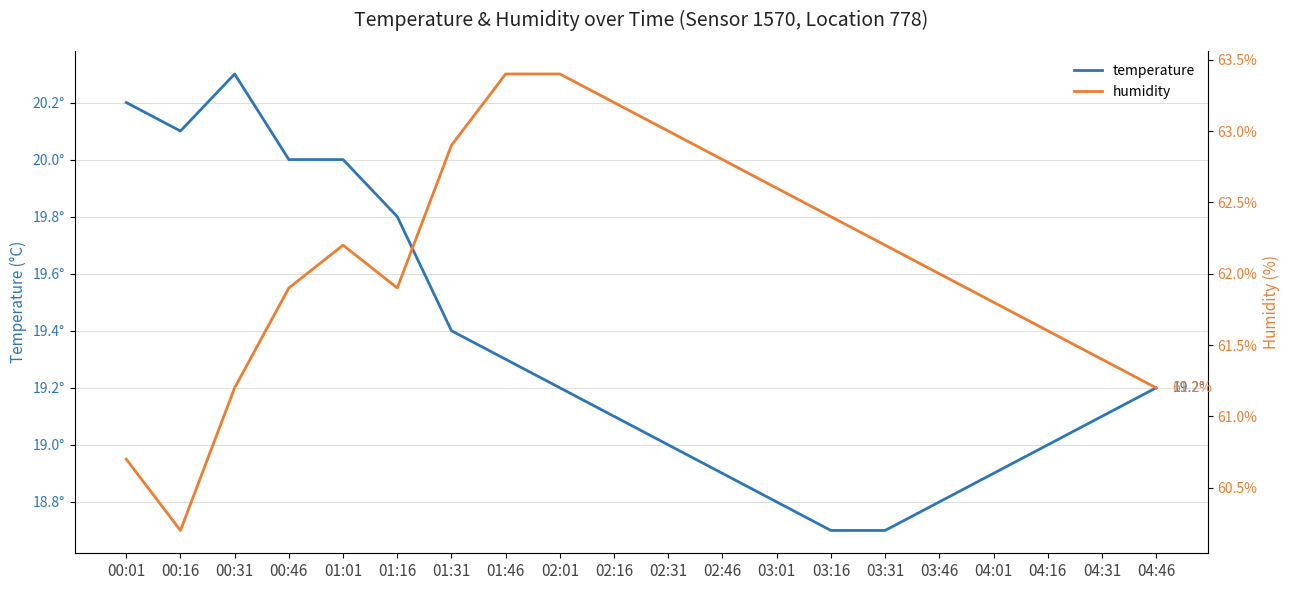

At which category does humidity reach its first local valley?

00:16